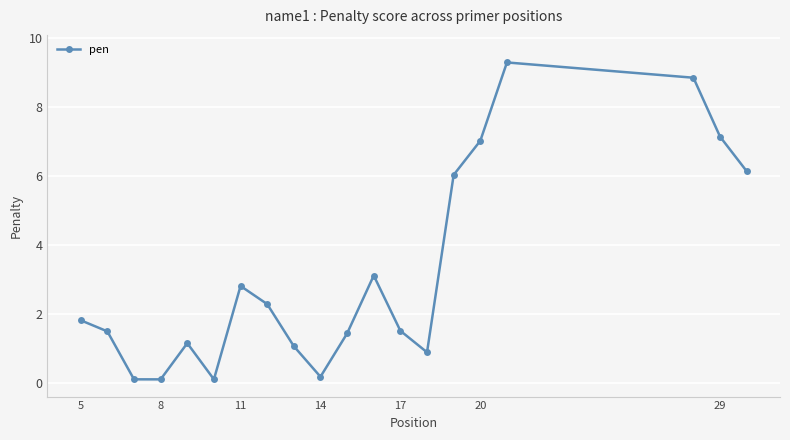

What is the greatest value displayed?

9.3